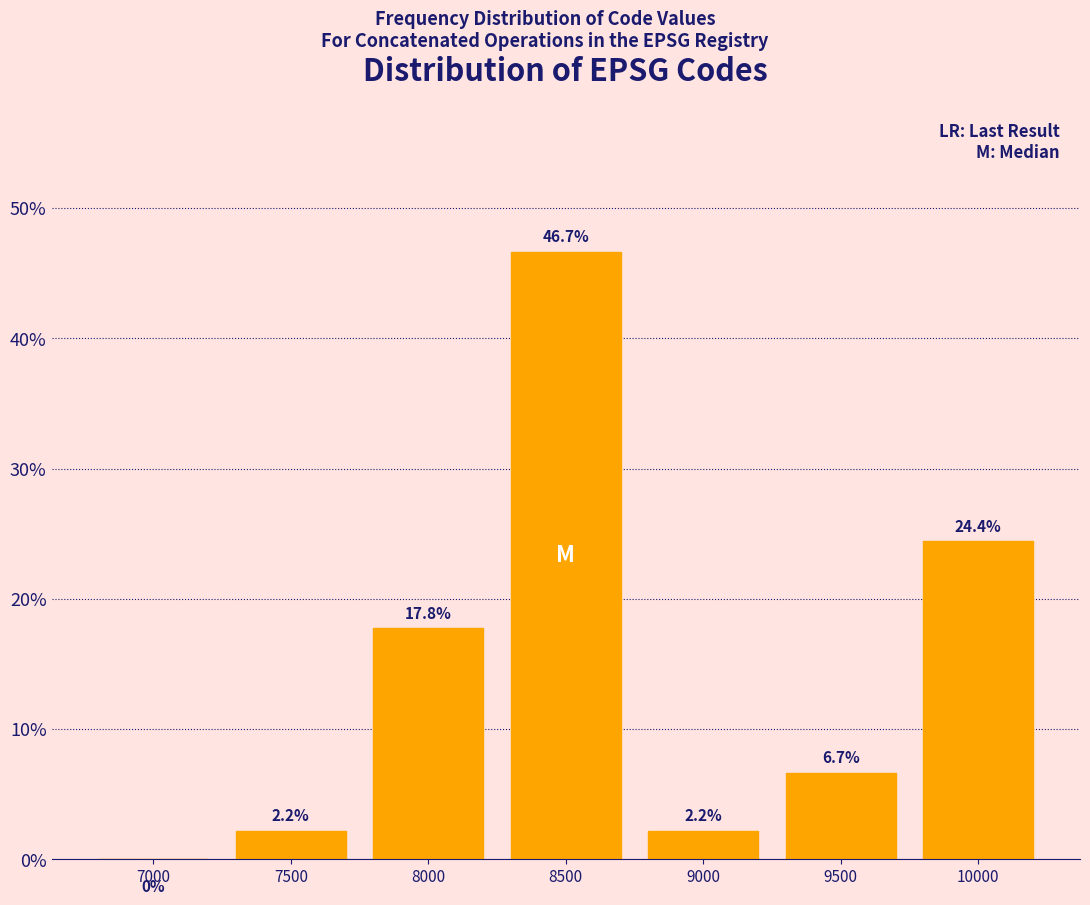

Reading right to left, extract all data points from this chart.

10000=24.4	9500=6.7	9000=2.2	8500=46.7	8000=17.8	7500=2.2	7000=0.0